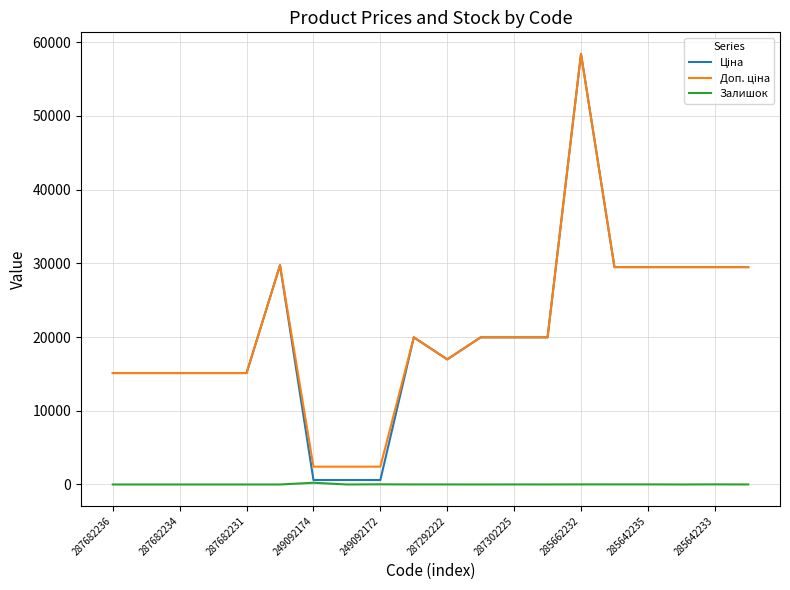

Which label corresponds to the largest value in the chart?

285662232